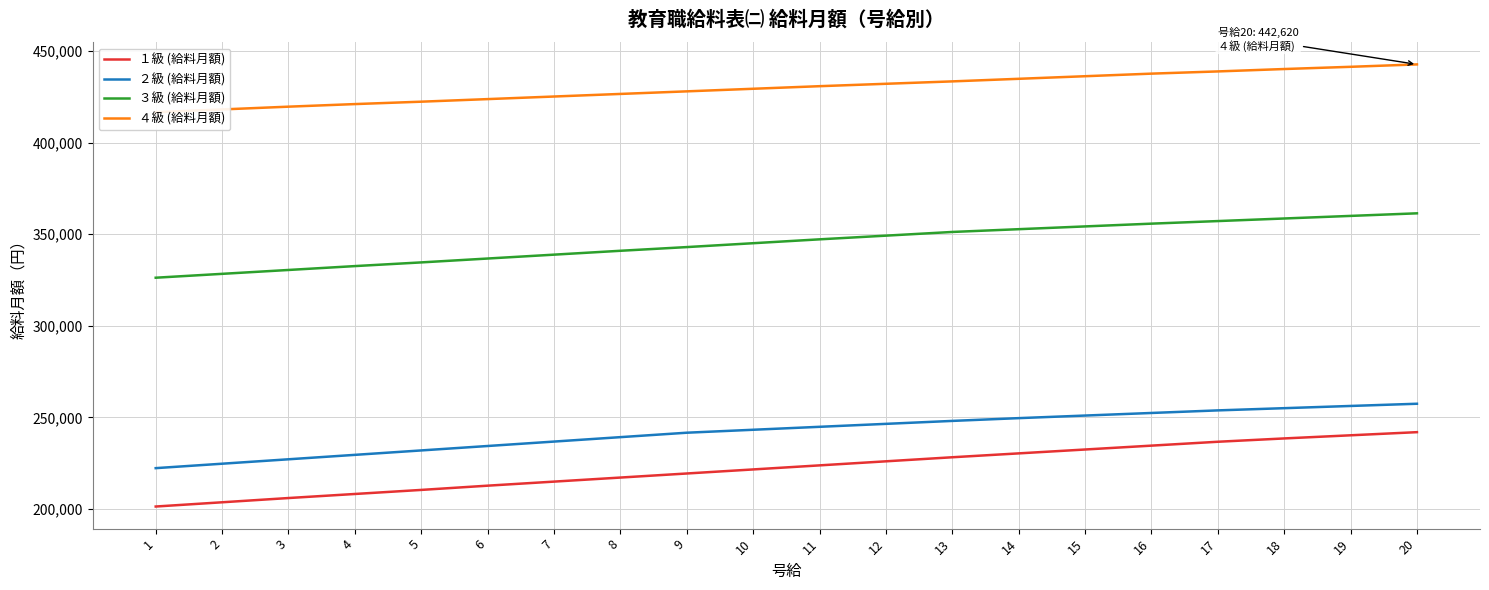

How many data points does each series have?

20